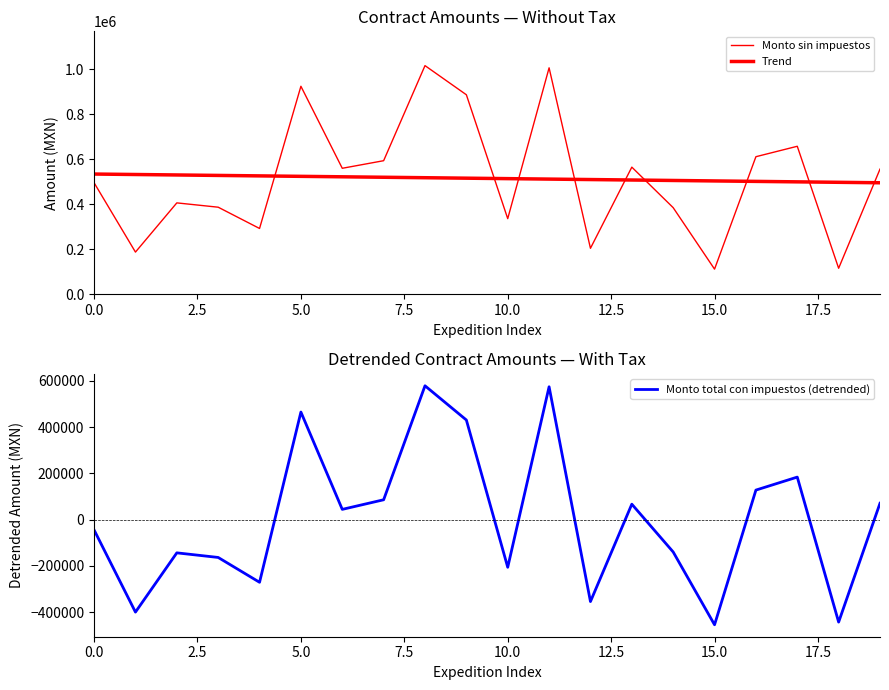

True or false: Monto sin impuestos and Monto total con impuestos (detrended) intersect in this chart.

False